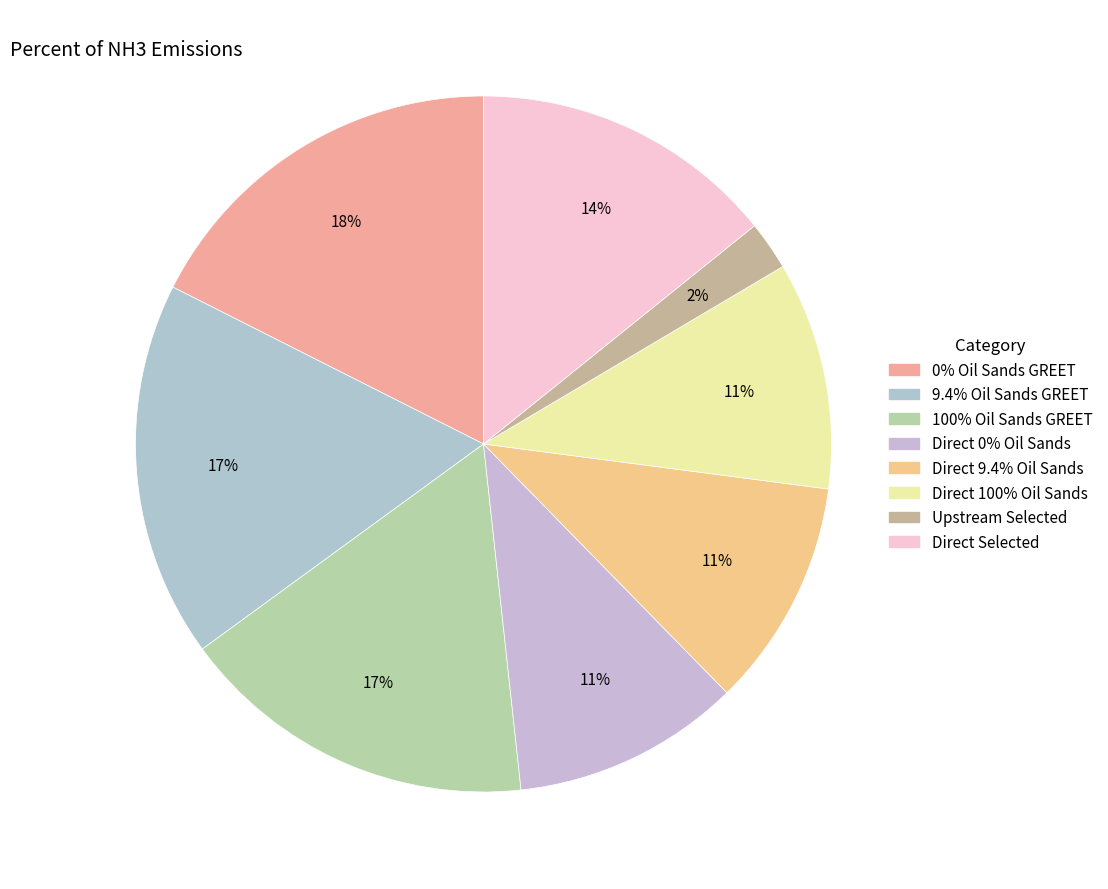

To the nearest percent, what is the average slice percentage?

12%